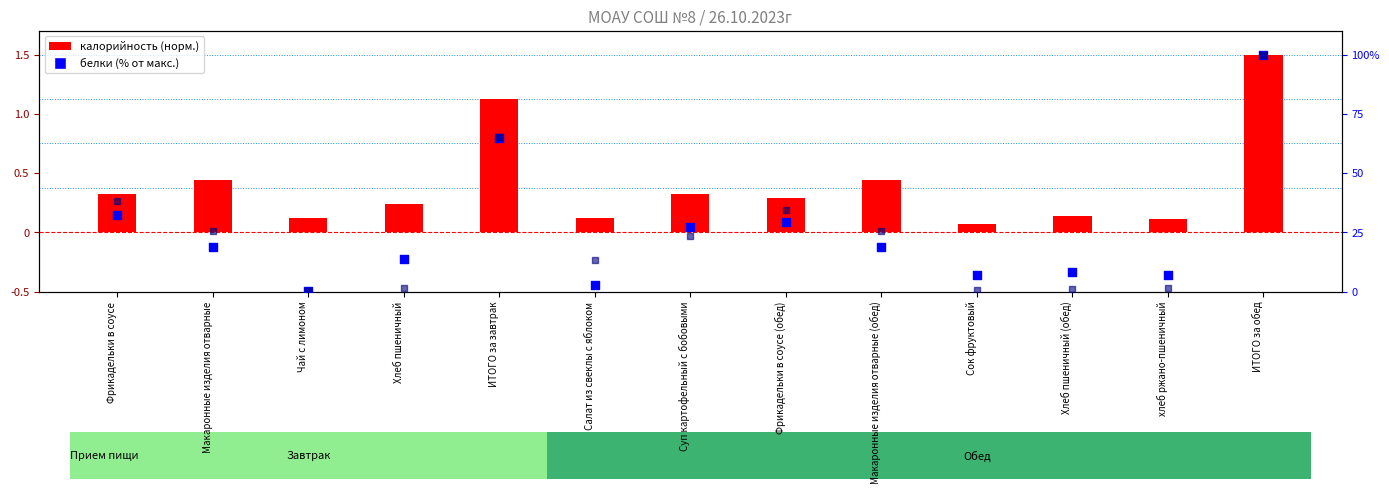

Which series has the largest Y range (max minus min)?

Жиры (% от макс.)